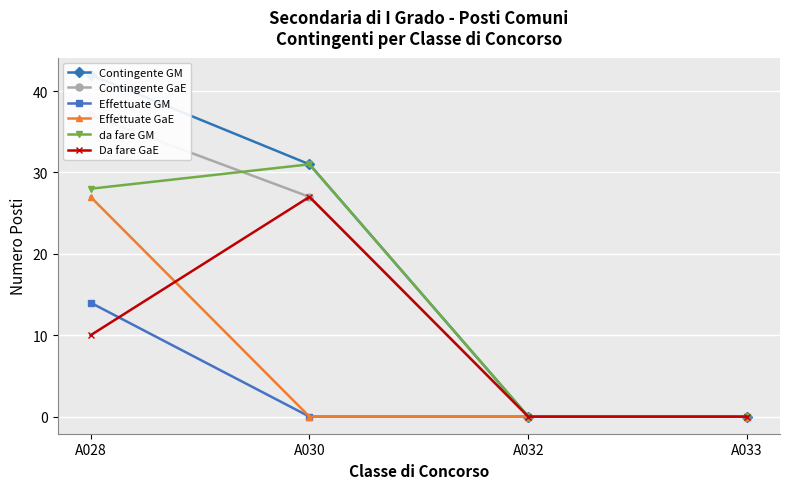

True or false: Effettuate GM has more than 1 points higher than both neighbors.

False